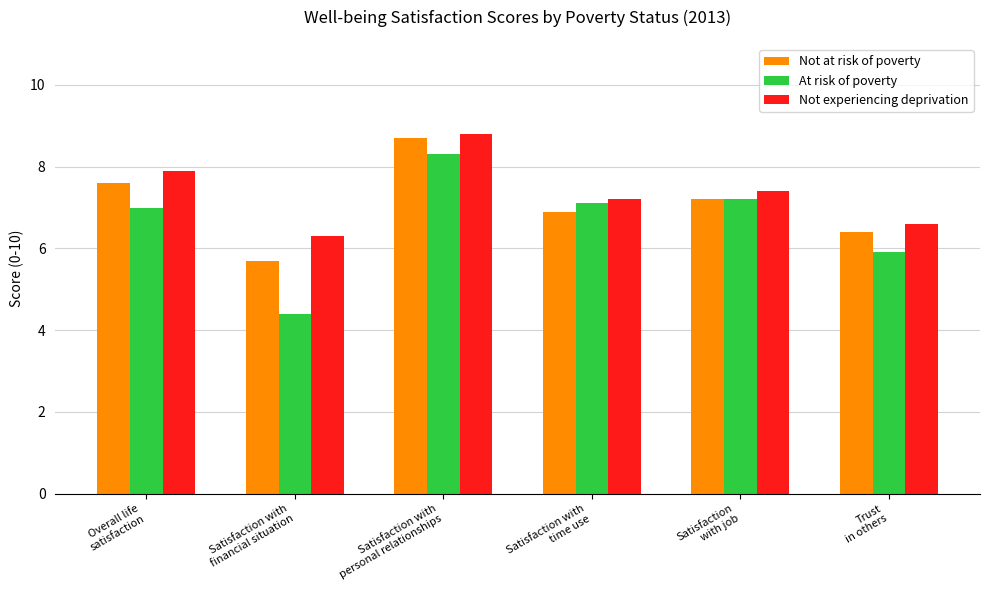

What is the label of the 1st bar from the left?

Overall life
satisfaction